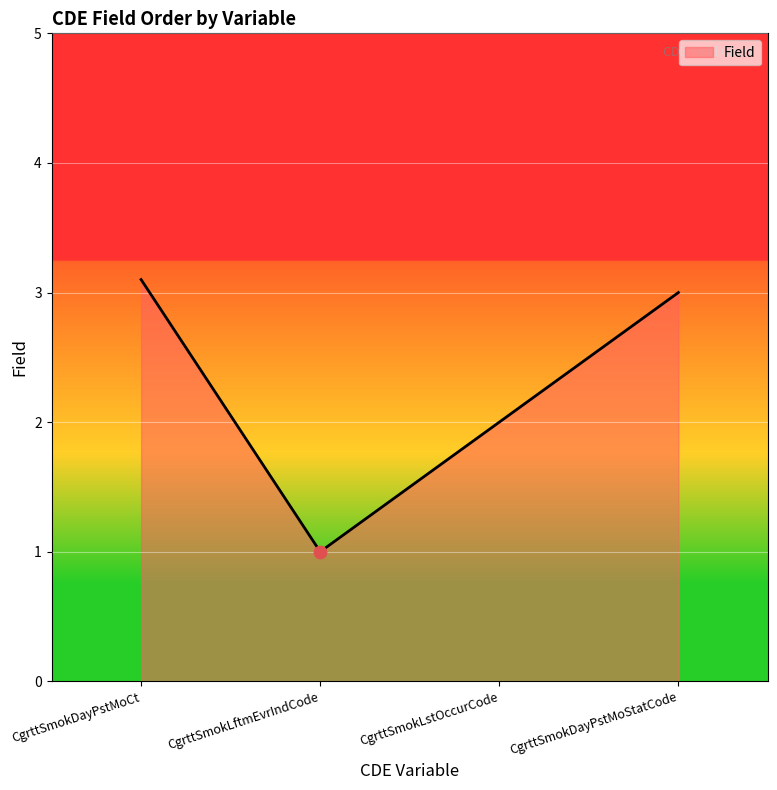

What is the ratio of the value at CgrttSmokLftmEvrIndCode to the value at CgrttSmokDayPstMoStatCode?

0.3